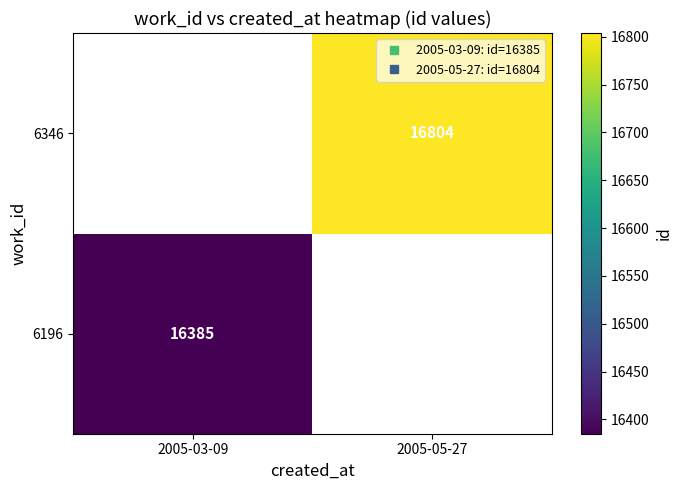

Is the value of 6346 at 2005-03-09 greater than the value of 6196 at 2005-05-27?

No